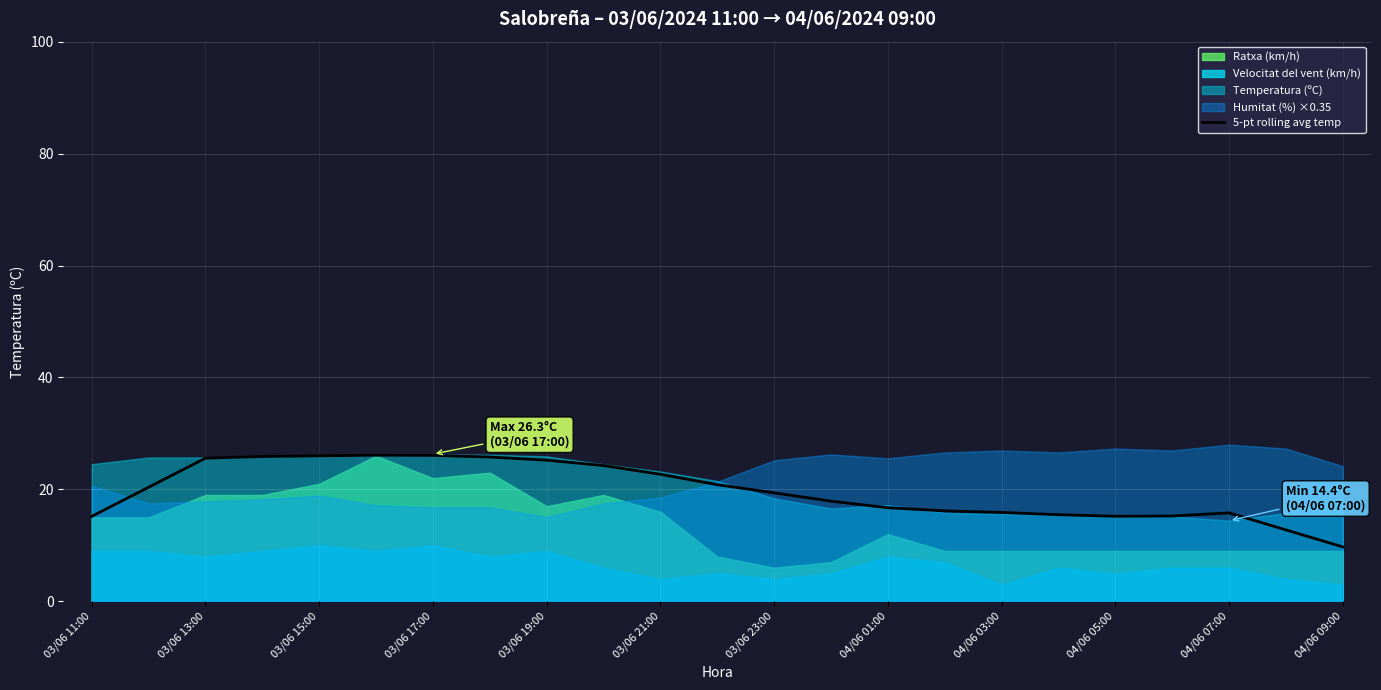

At which label does 5-pt rolling avg temp reach its minimum?

04/06 09:00